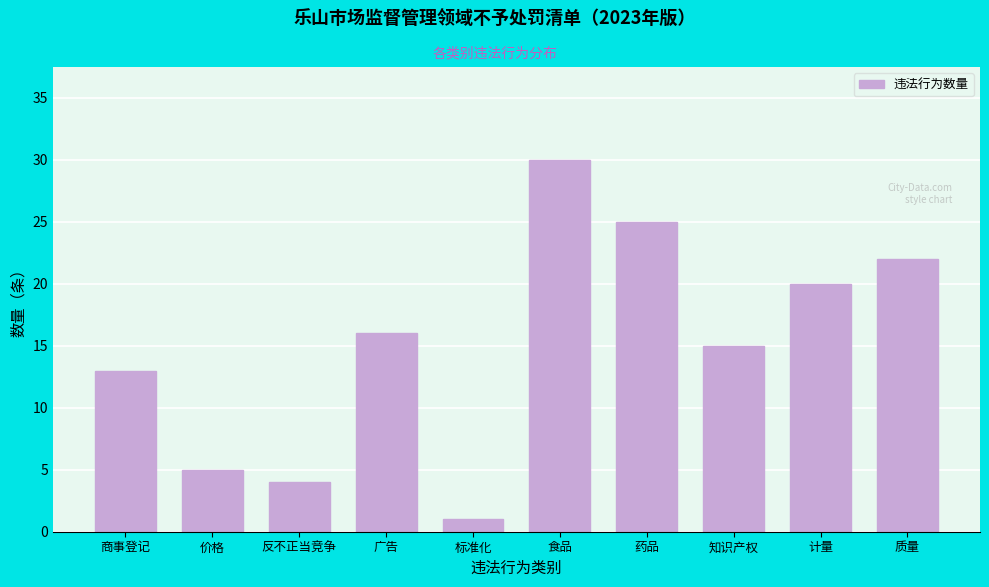

Reading right to left, extract all data points from this chart.

22	20	15	25	30	1	16	4	5	13